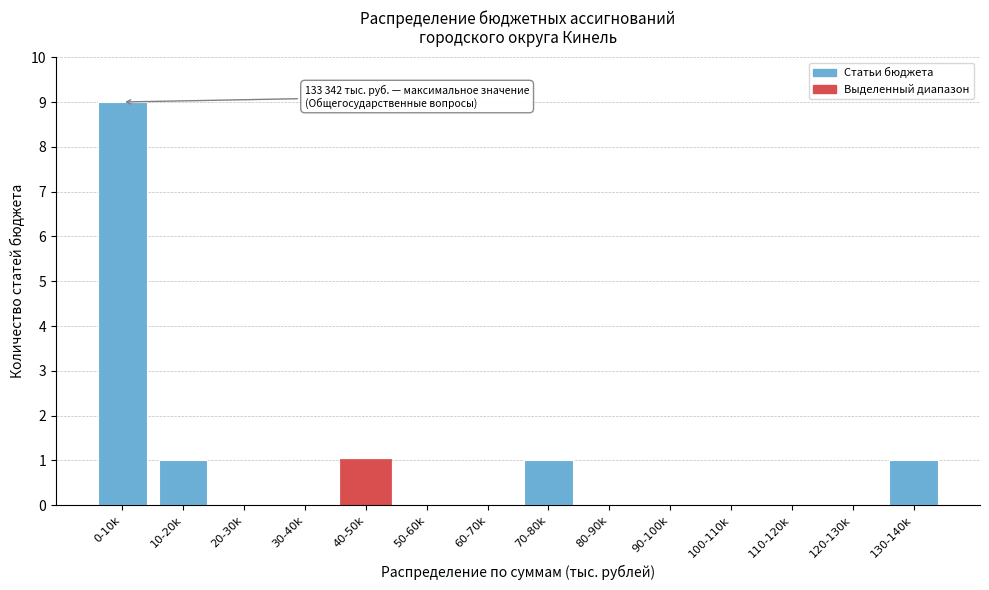

Reading left to right, list all the values displayed in this chart.

0-10k=9	10-20k=1	20-30k=0	30-40k=0	40-50k=1	50-60k=0	60-70k=0	70-80k=1	80-90k=0	90-100k=0	100-110k=0	110-120k=0	120-130k=0	130-140k=1